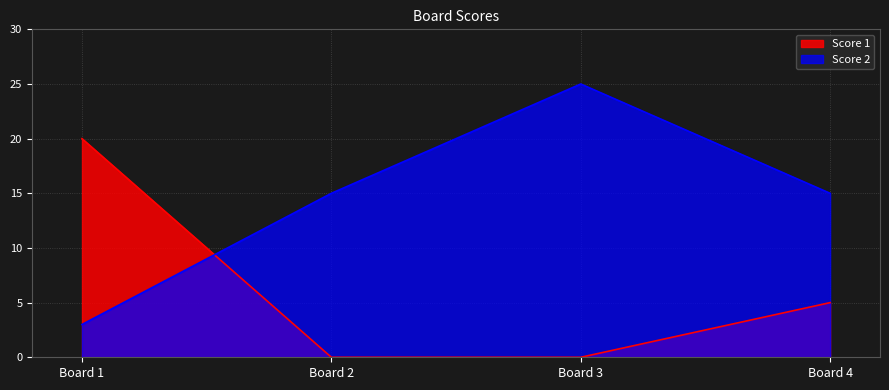

What are all the series names shown in the legend?

Score 1, Score 2